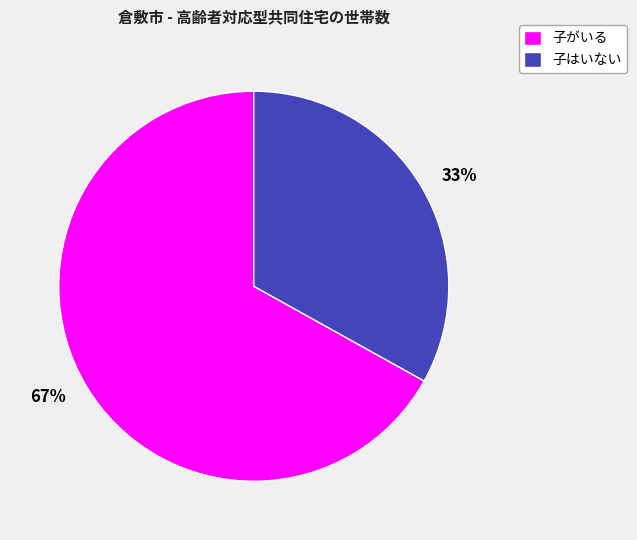

The 子はいない slice represents 18% of the pie. True or false?

False